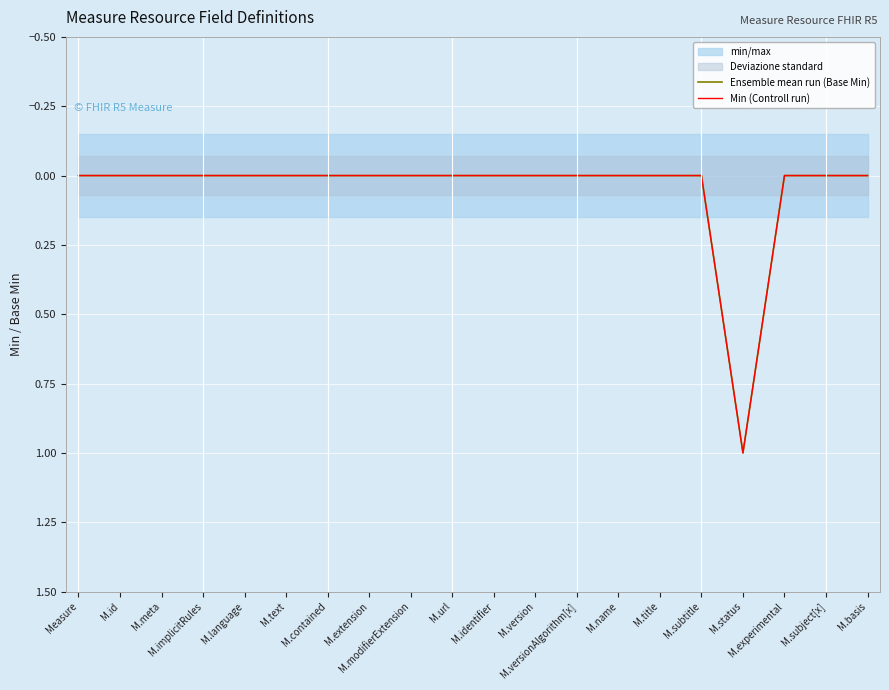

How many Min (Controll run) values are between 0 and 1?

20